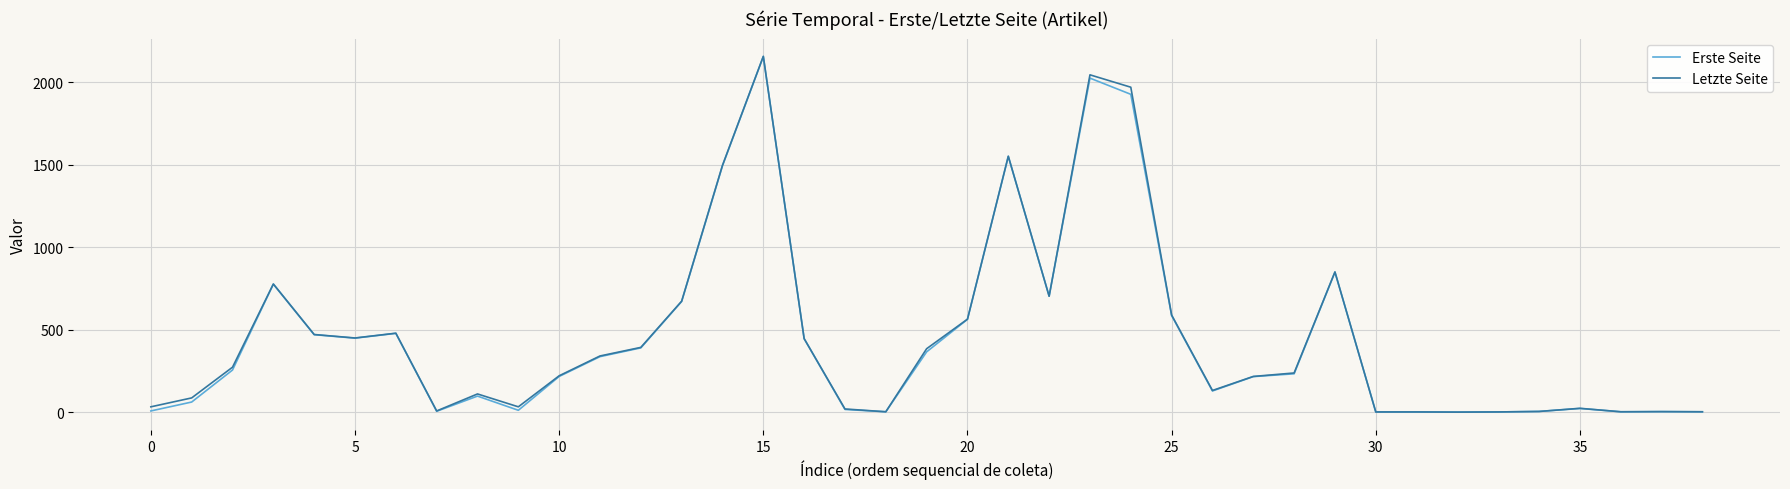

Which series has the widest spread of values?

Letzte Seite